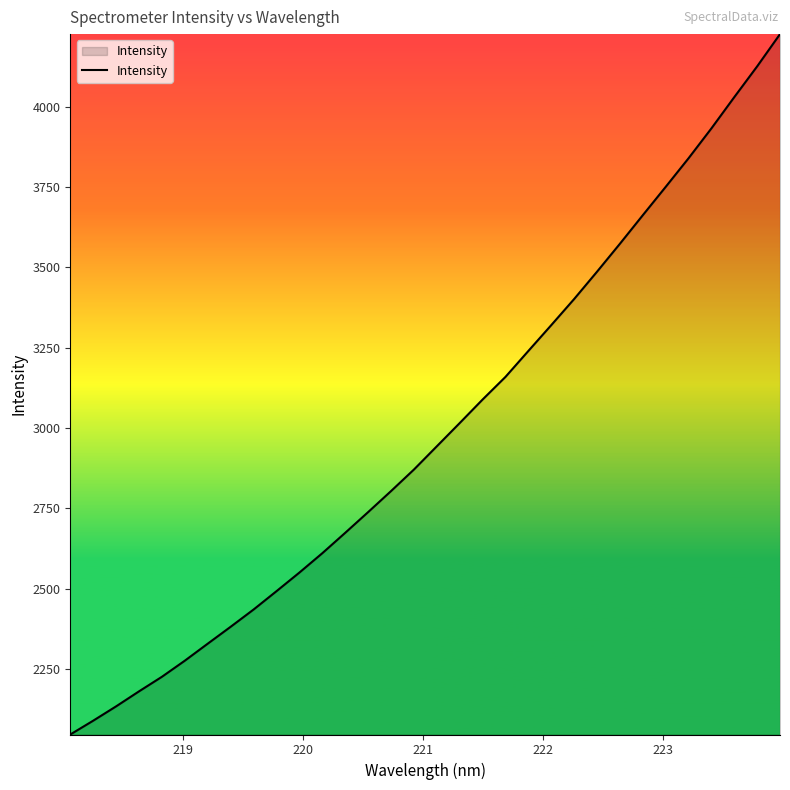

How many lines are shown in the chart?

1